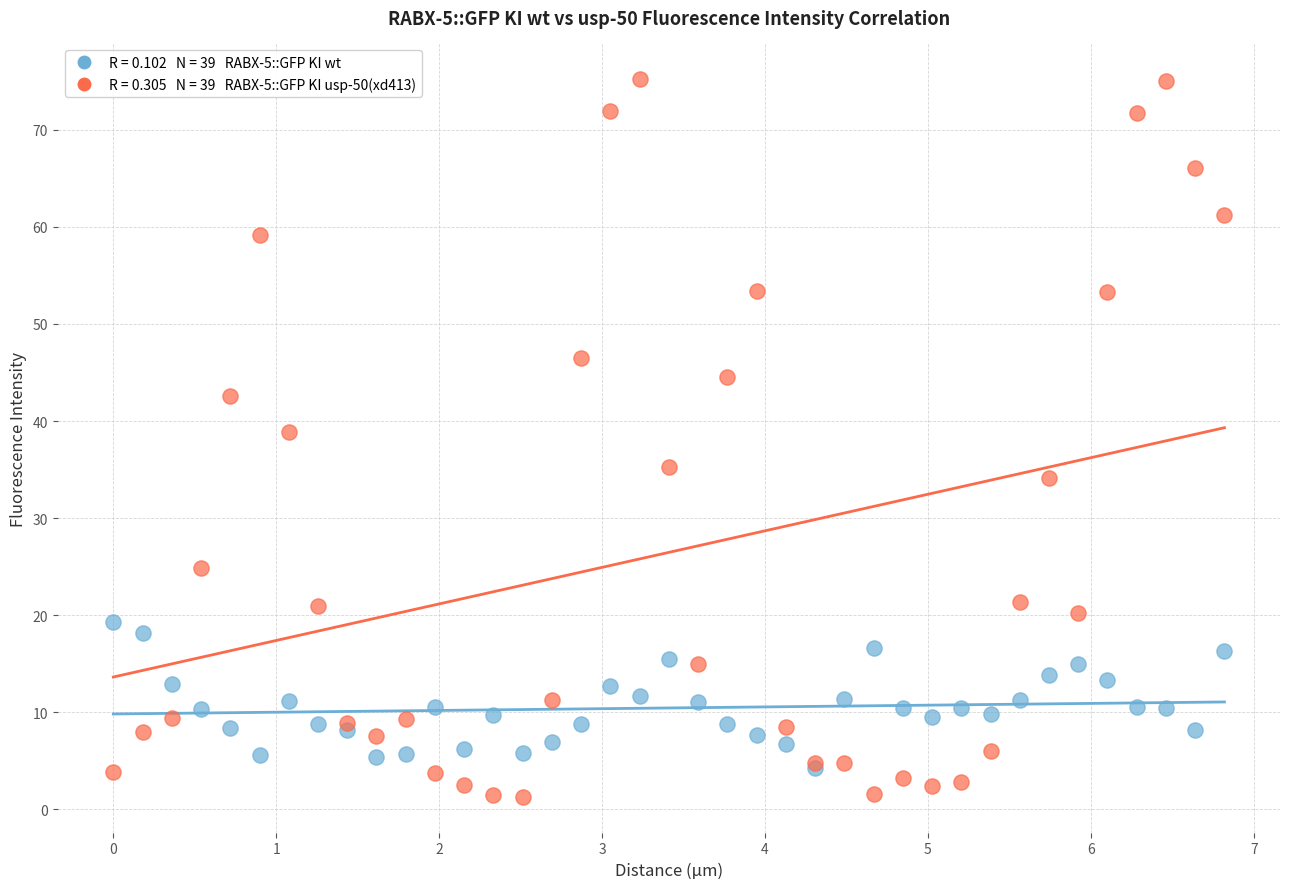

Across all series, what Y value is closest to 38?

38.8